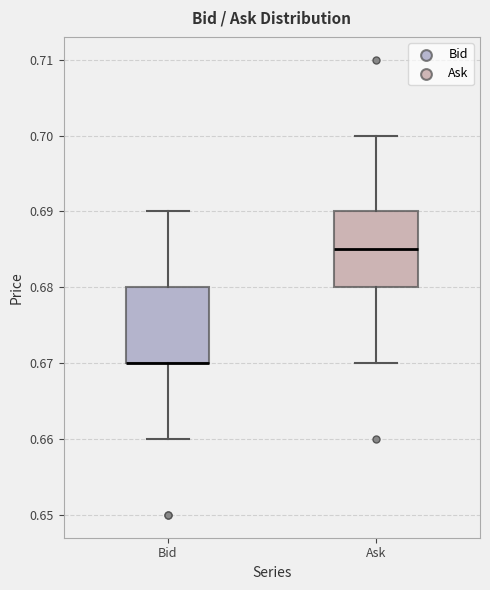

Reading left to right, read every box against the y-axis: the position of its median line, the range the box covers, and the ends of its whiskers. The values are not printed on the chart, so give them approximately, as read against the axis.

Bid: median 0.670 (drawn on the box's lower edge), box 0.670 to 0.680, whiskers 0.660 to 0.690
Ask: median 0.685, box 0.680 to 0.690, whiskers 0.670 to 0.700